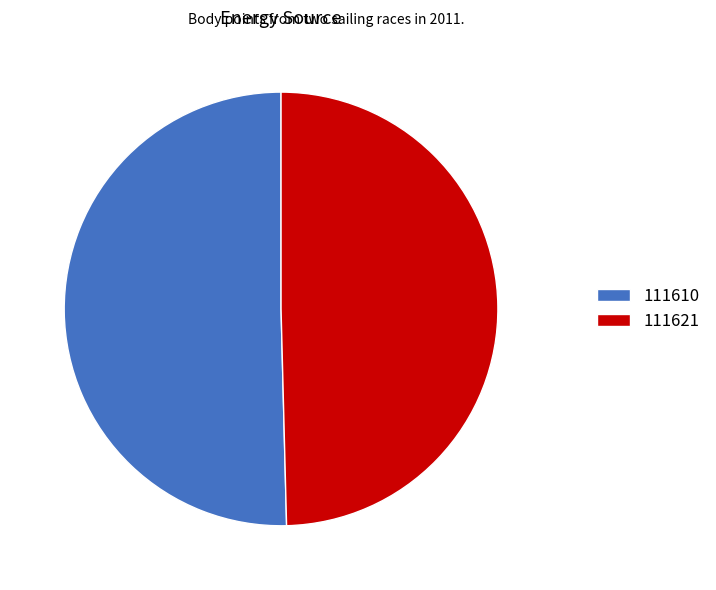

True or false: 111621 accounts for 57% of the total.

False